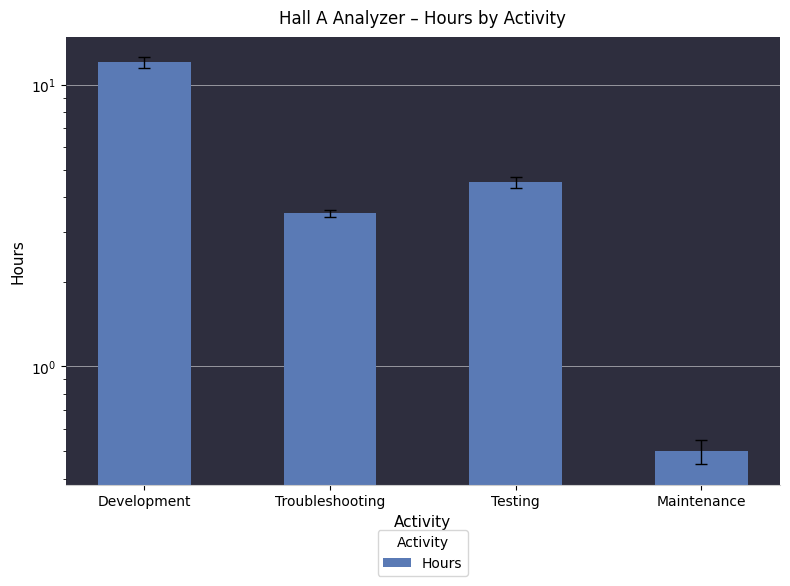

What is the difference between the maximum and minimum values?

11.5